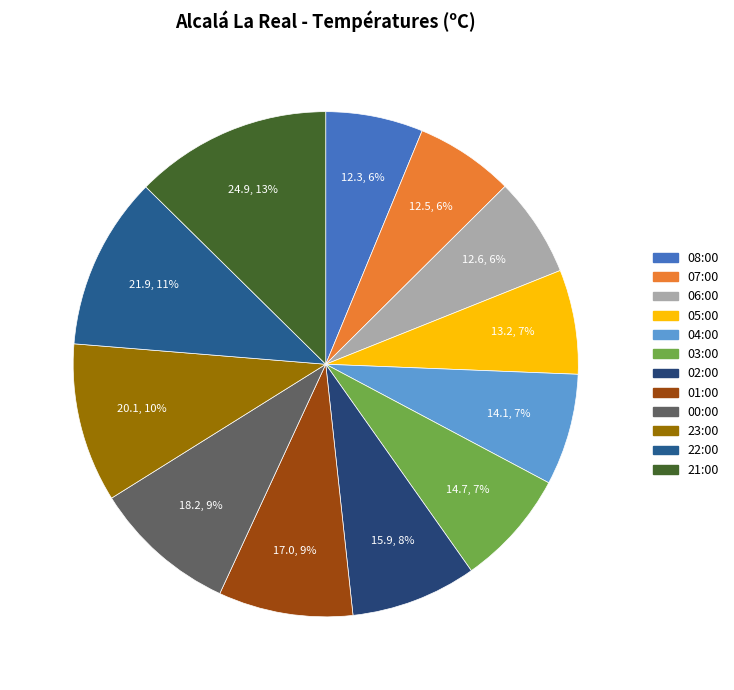

Rank the categories by value from lowest to highest.

08:00, 07:00, 06:00, 05:00, 04:00, 03:00, 02:00, 01:00, 00:00, 23:00, 22:00, 21:00